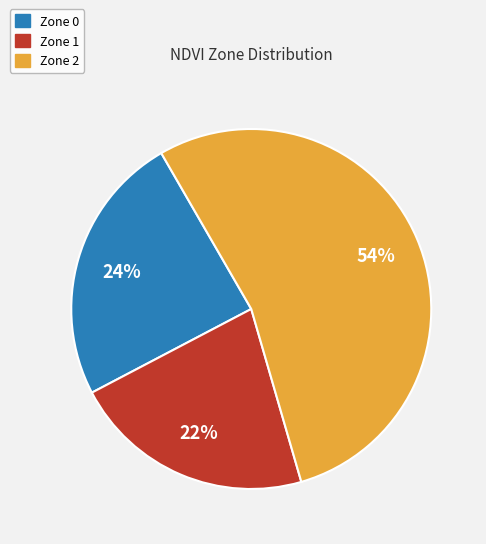

The Zone 1 slice represents 13% of the pie. True or false?

False